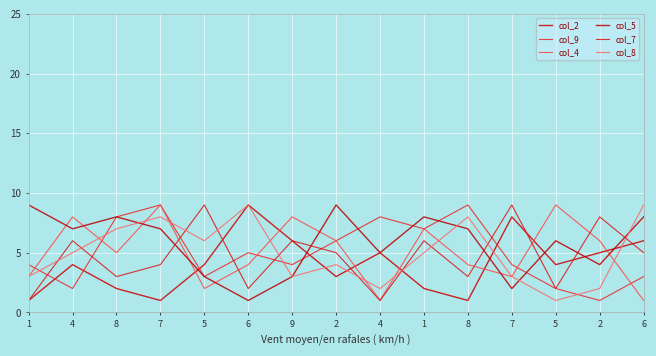

Does the chart display data point markers on the line(s)?

No